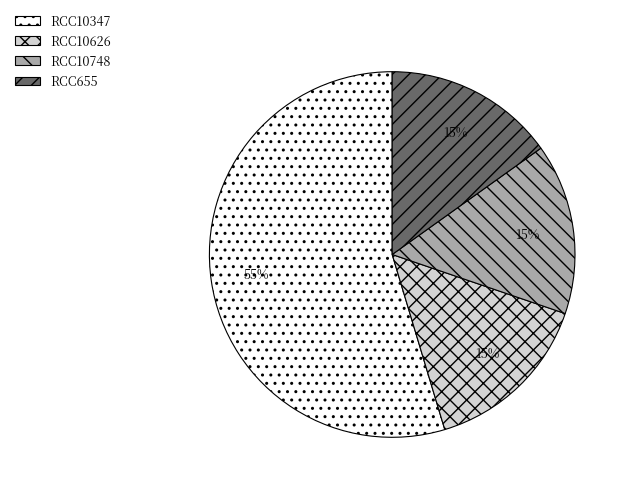

Combined, do RCC10626 and RCC655 account for over 50%?

No